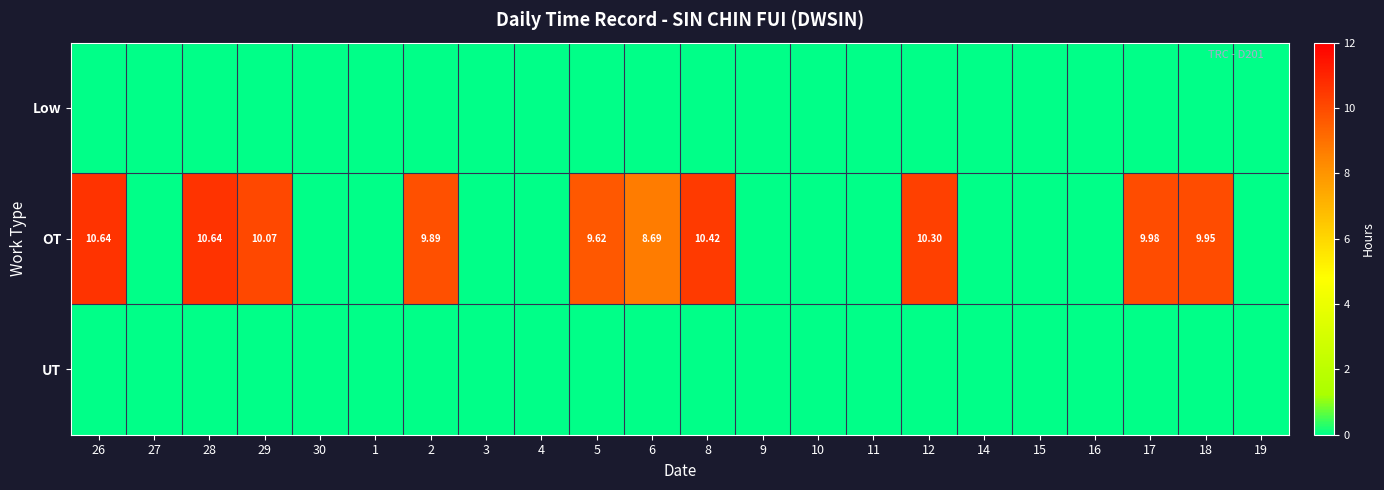

Is it true that Low equals 0.0 at 11?

True